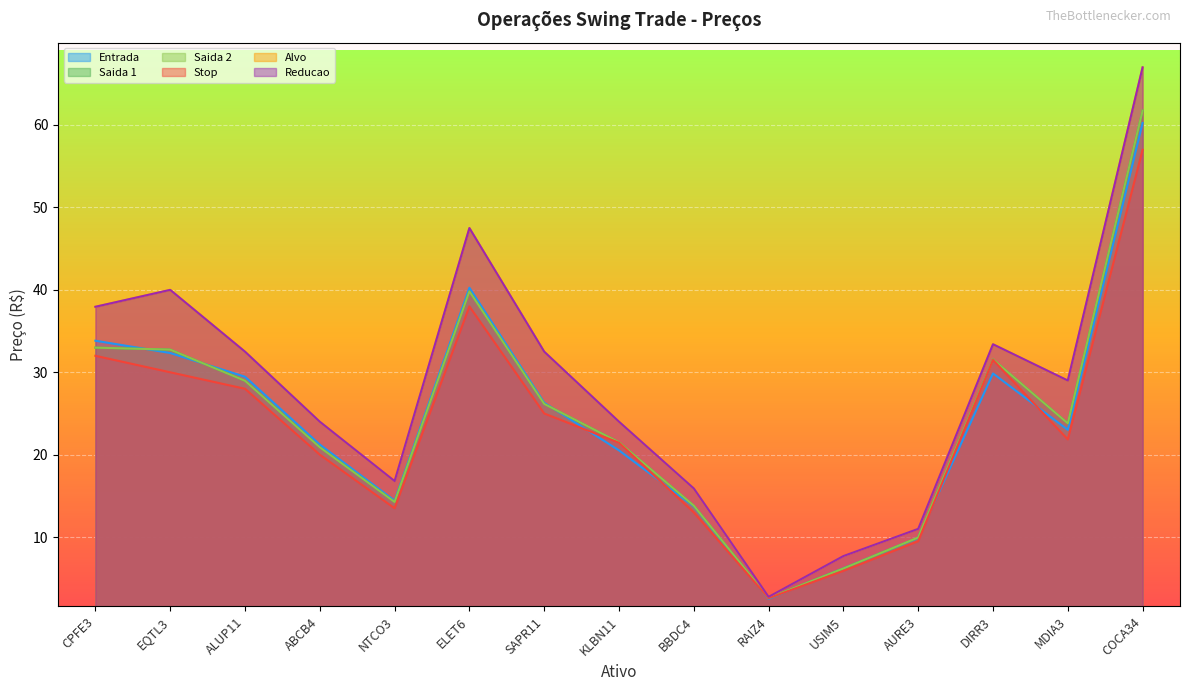

What is the maximum value for Entrada?

60.2